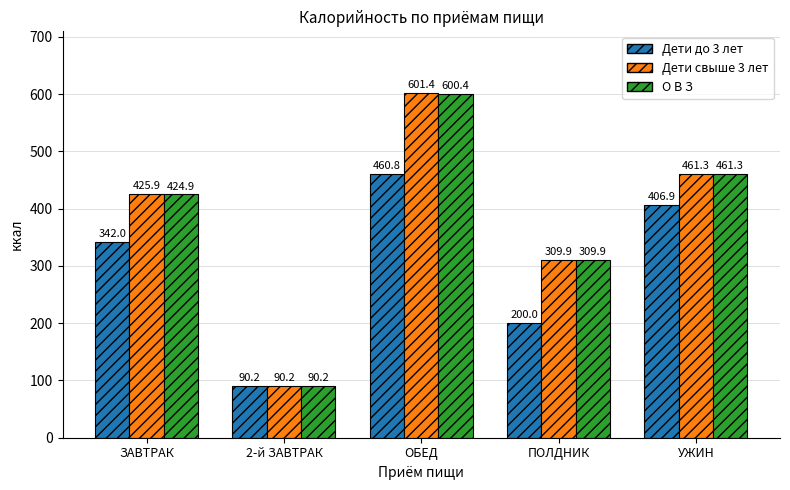

Which series has the largest range (max minus min)?

Дети свыше 3 лет